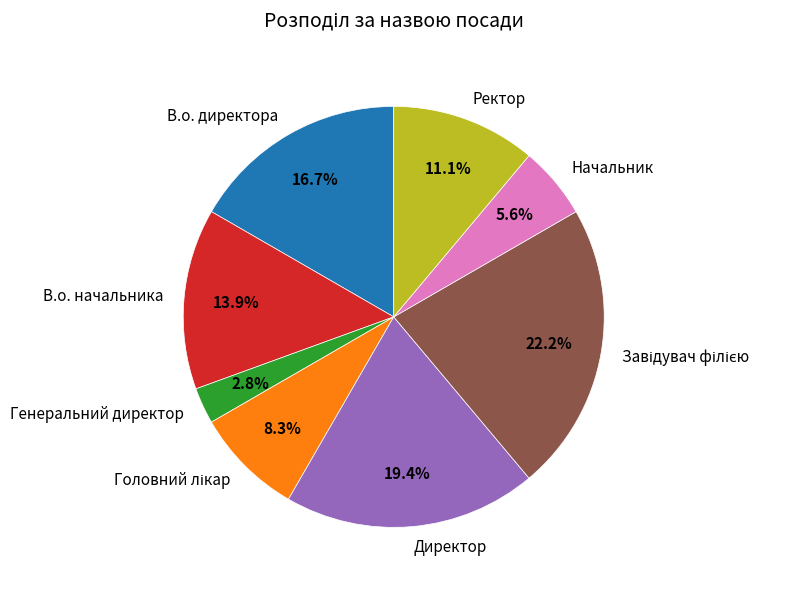

The В.о. директора slice represents 17% of the pie. True or false?

True